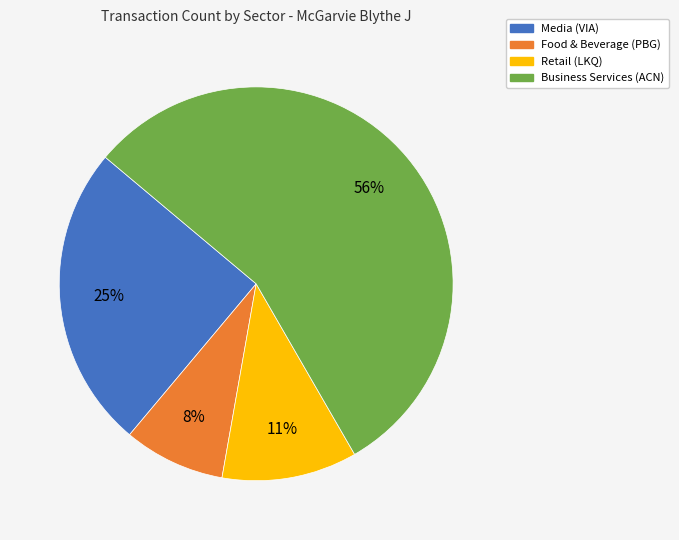

Which slice is the smallest?

Food & Beverage (PBG)